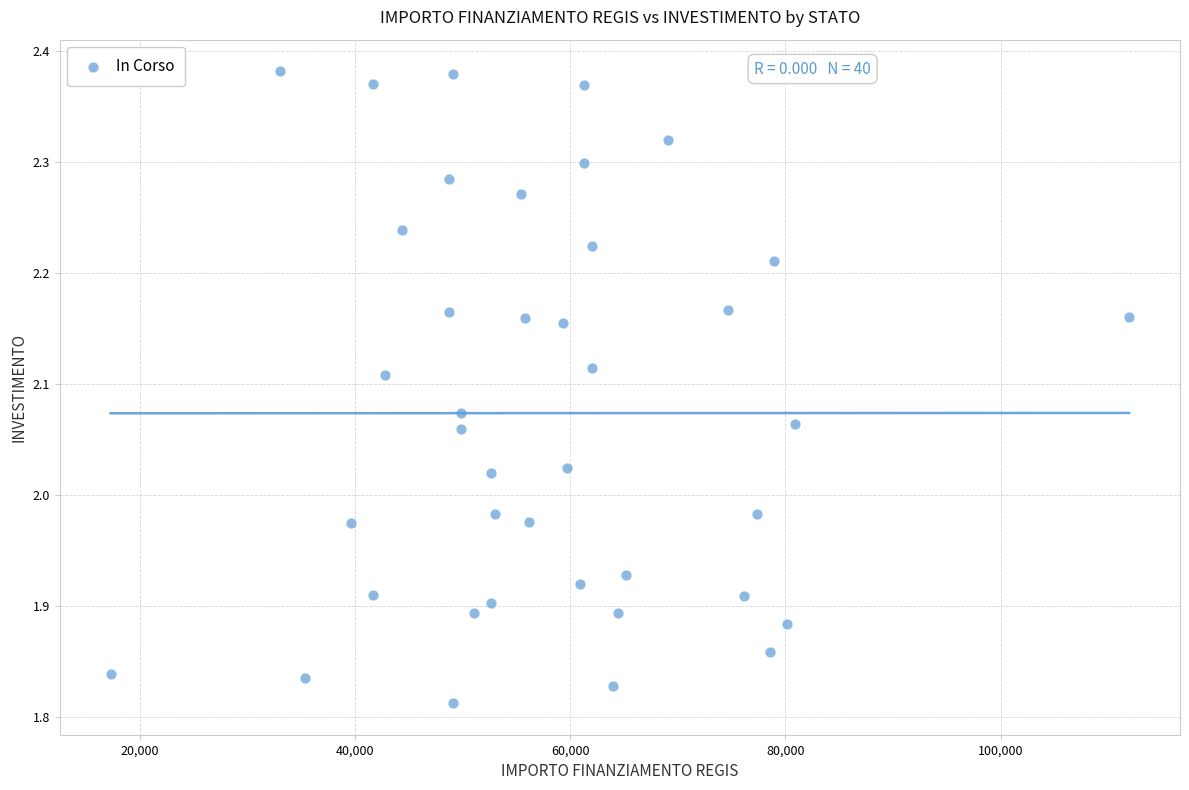

What is the range of X values (max minus min)?

94665.7